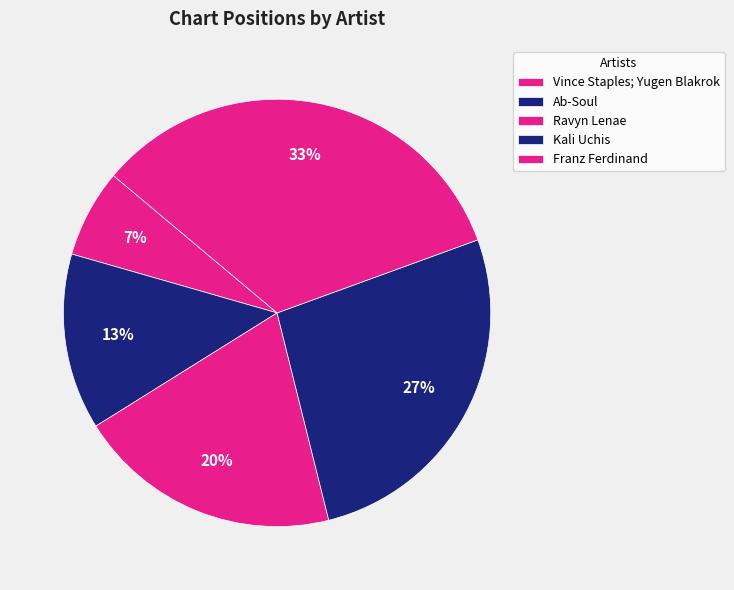

Does Kali Uchis represent more than half of the total?

No